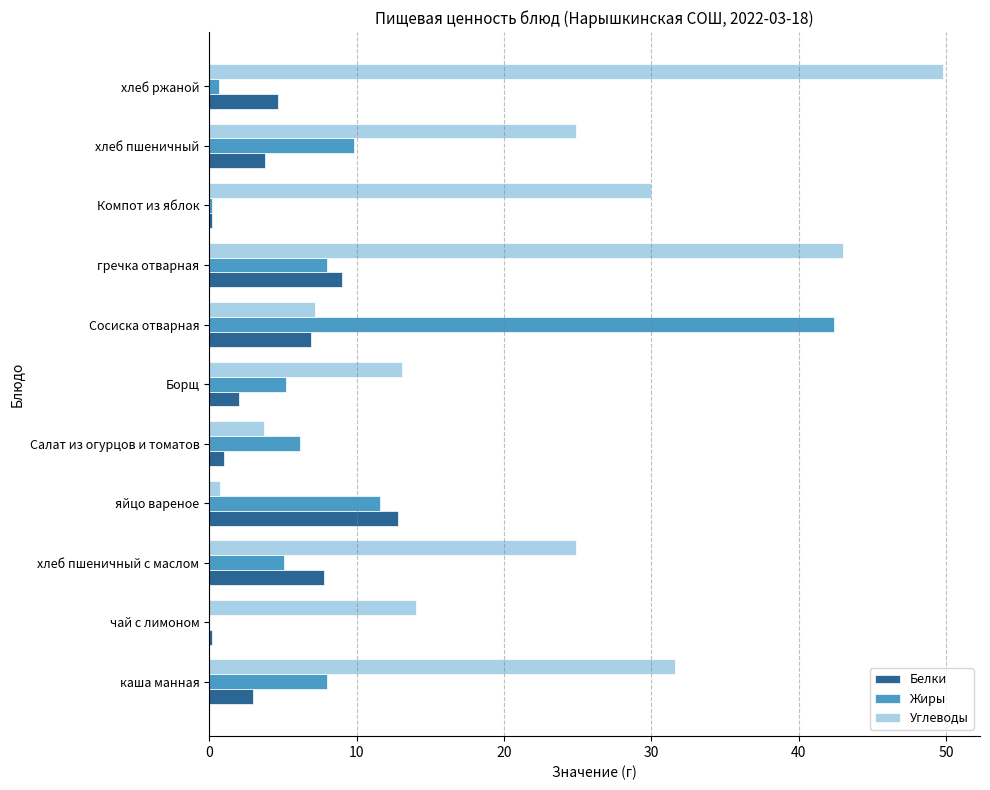

Is it true that Белки equals 2.0 at Борщ?

True